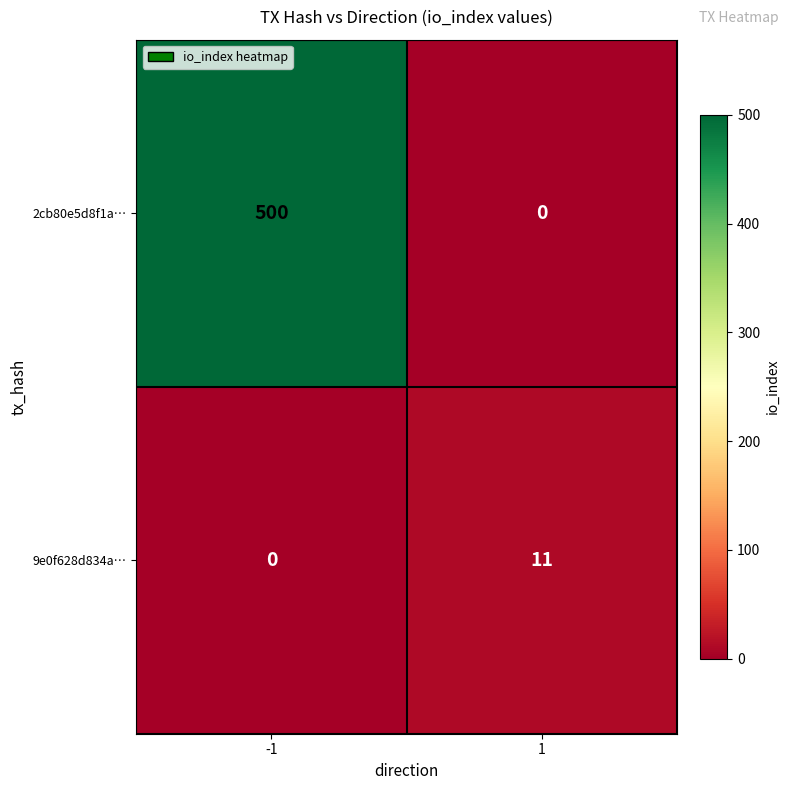

Is the value of 2cb80e5d8f1a… at -1 greater than the value of 9e0f628d834a… at 1?

Yes